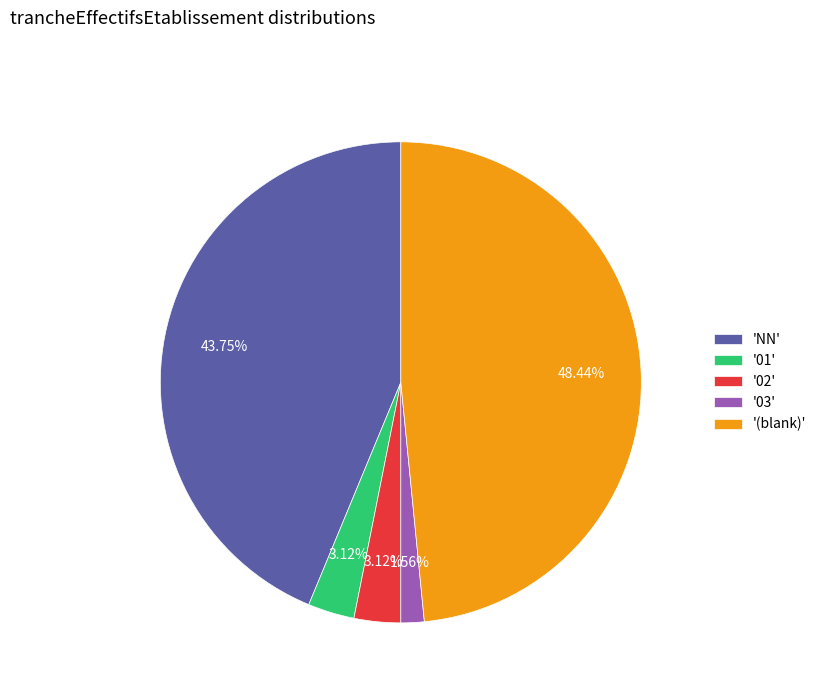

Which slice is the smallest?

'03'